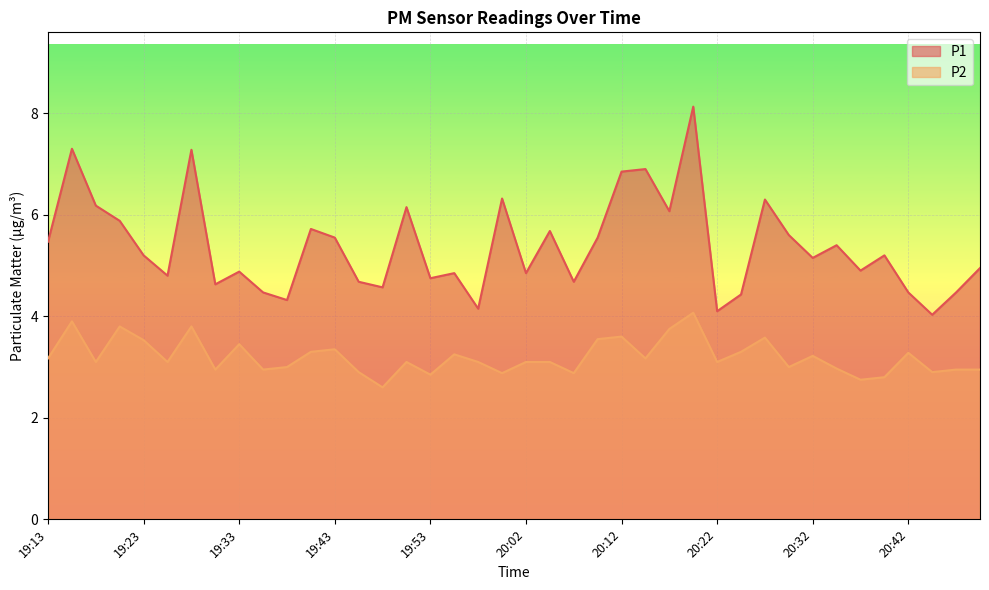

Reading left to right, what are all the values shown in this chart?

P1: 5.5	7.3	6.2	5.9	5.2	4.8	7.3	4.6	4.9	4.5	4.3	5.7	5.5	4.7	4.6	6.2	4.8	4.8	4.2	6.3	4.8	5.7	4.7	5.5	6.8	6.9	6.1	8.1	4.1	4.4	6.3	5.6	5.2	5.4	4.9	5.2	4.5	4.0	4.5	5.0
P2: 3.2	3.9	3.1	3.8	3.5	3.1	3.8	3.0	3.5	3.0	3.0	3.3	3.4	2.9	2.6	3.1	2.9	3.2	3.1	2.9	3.1	3.1	2.9	3.5	3.6	3.2	3.8	4.1	3.1	3.3	3.6	3.0	3.2	3.0	2.8	2.8	3.3	2.9	3.0	3.0